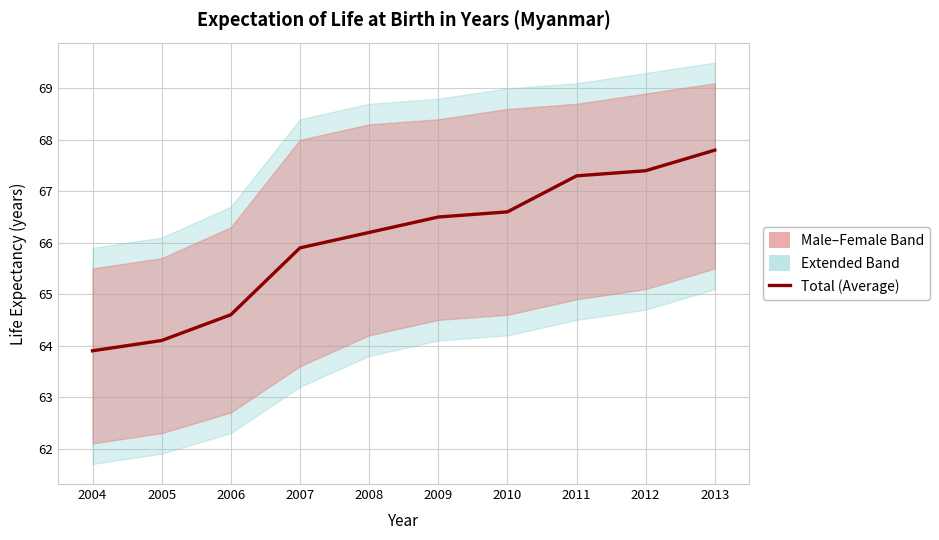

True or false: Female and Male cross at least once.

False